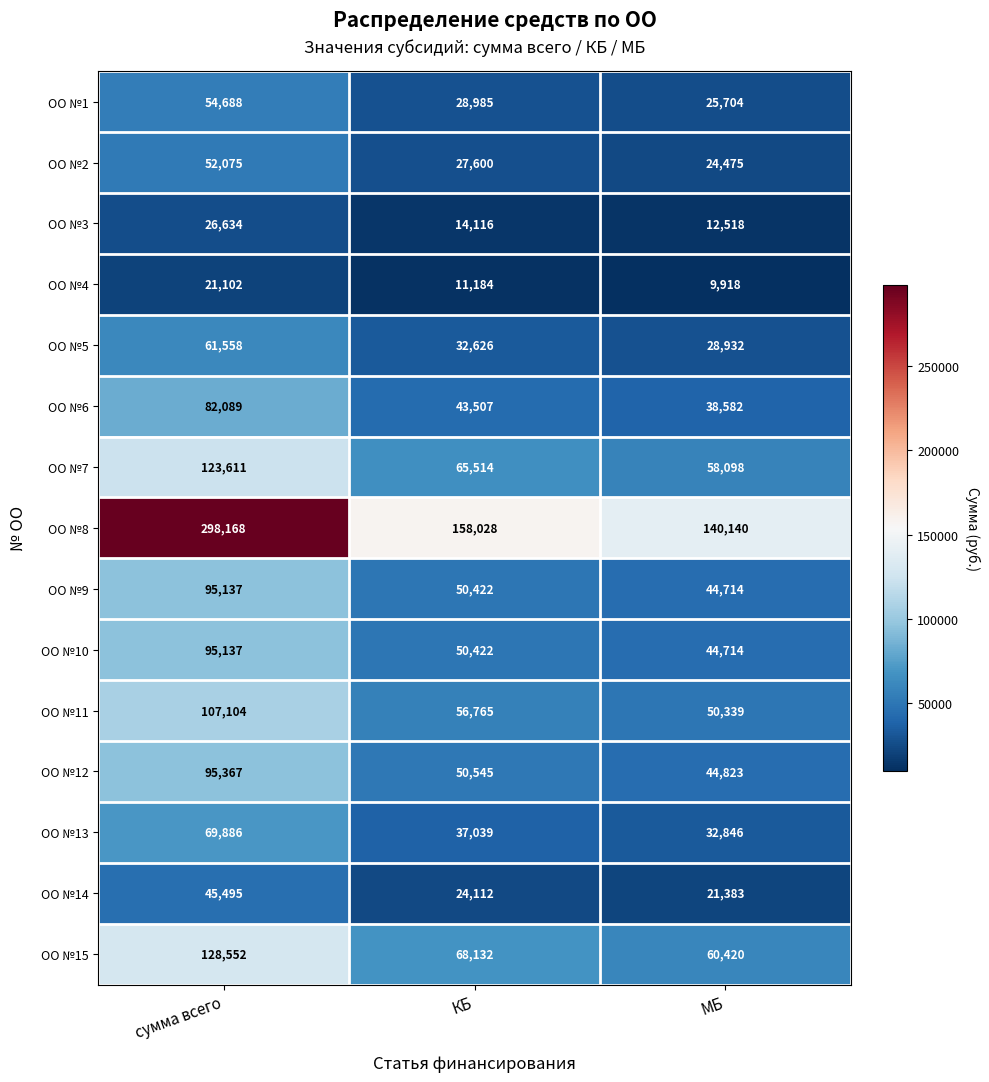

Rank the categories by ОО №4 value from highest to lowest.

сумма всего, КБ, МБ